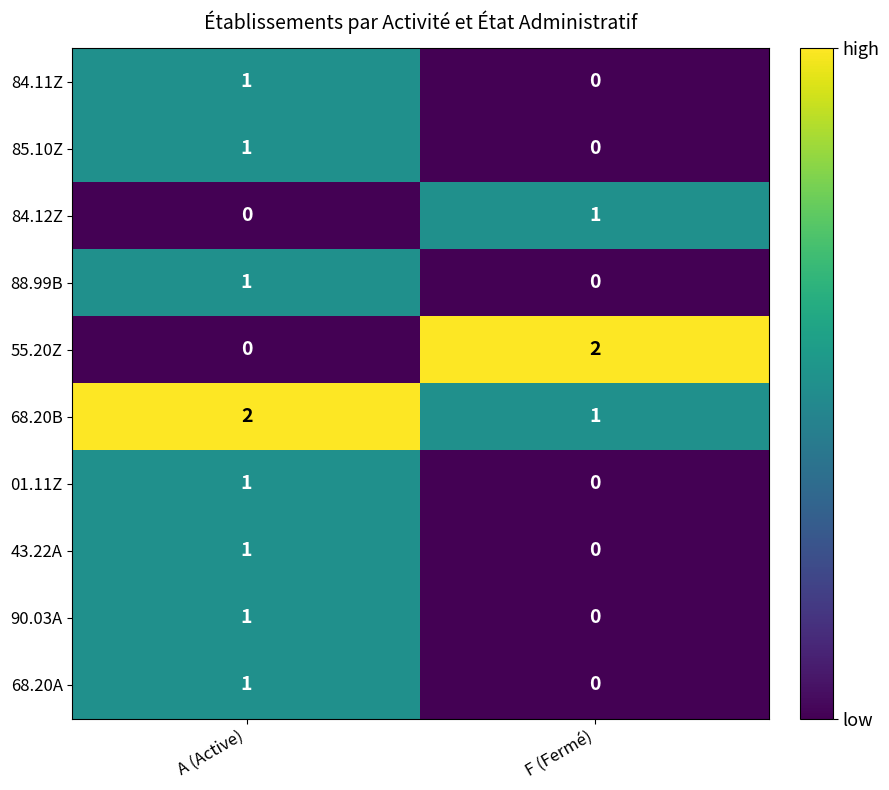

The 01.11Z series shows -1 at F (Fermé). True or false?

False